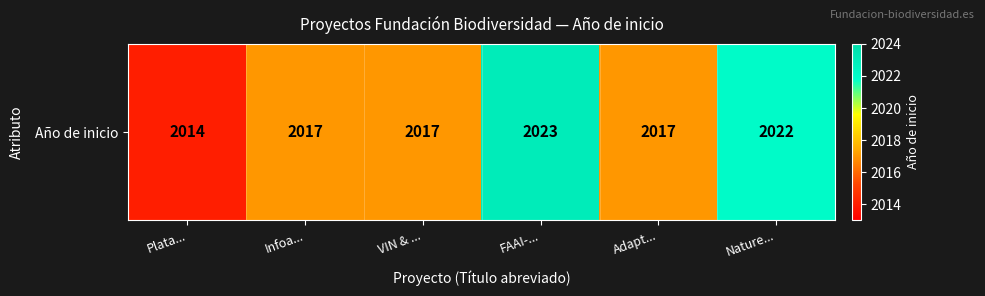

Approximately how many times larger is the value at VIN & ... compared to Plata...?

1.0